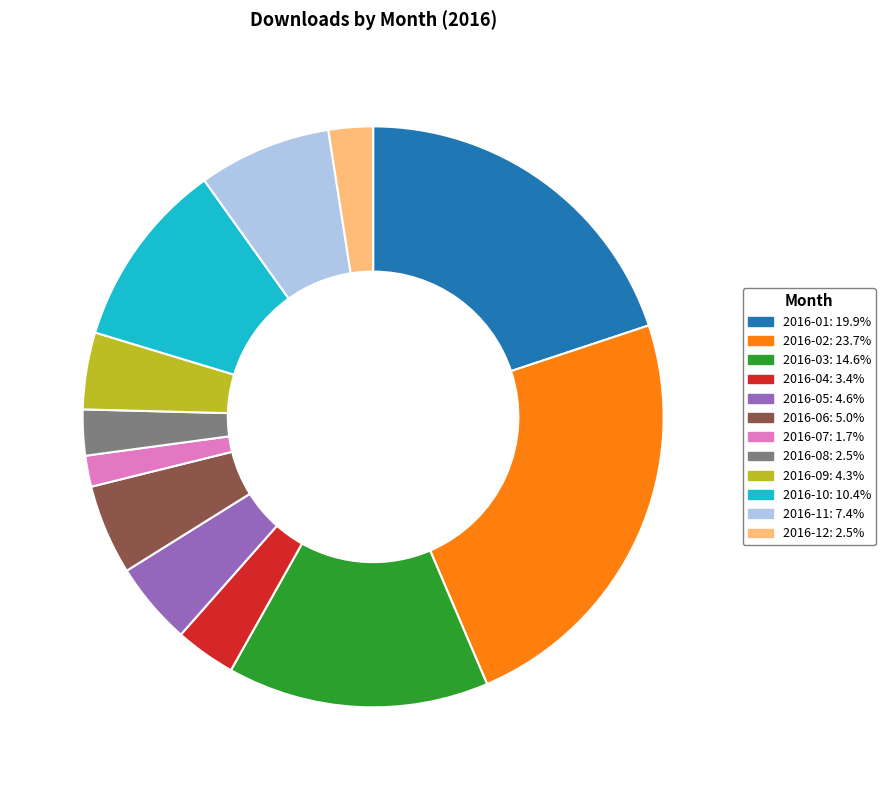

Which has a higher value, 2016-11 or 2016-08?

2016-11